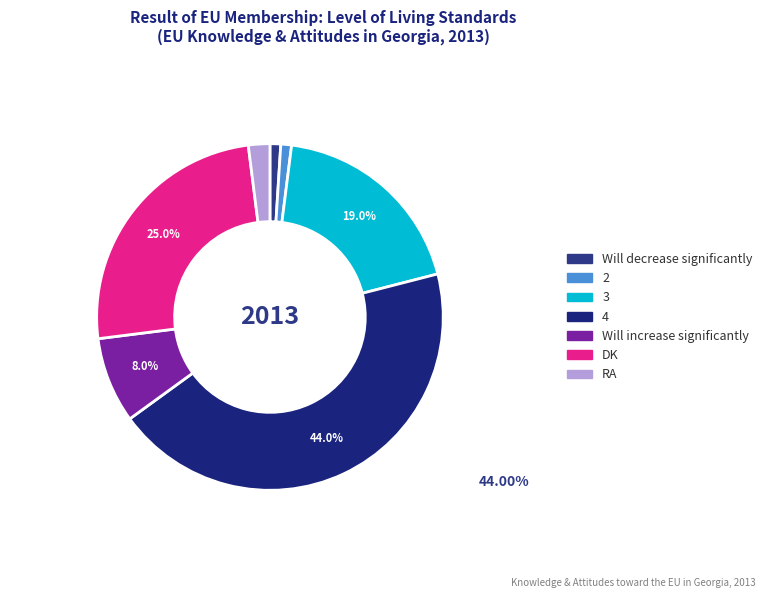

How many slices are in this pie chart?

7